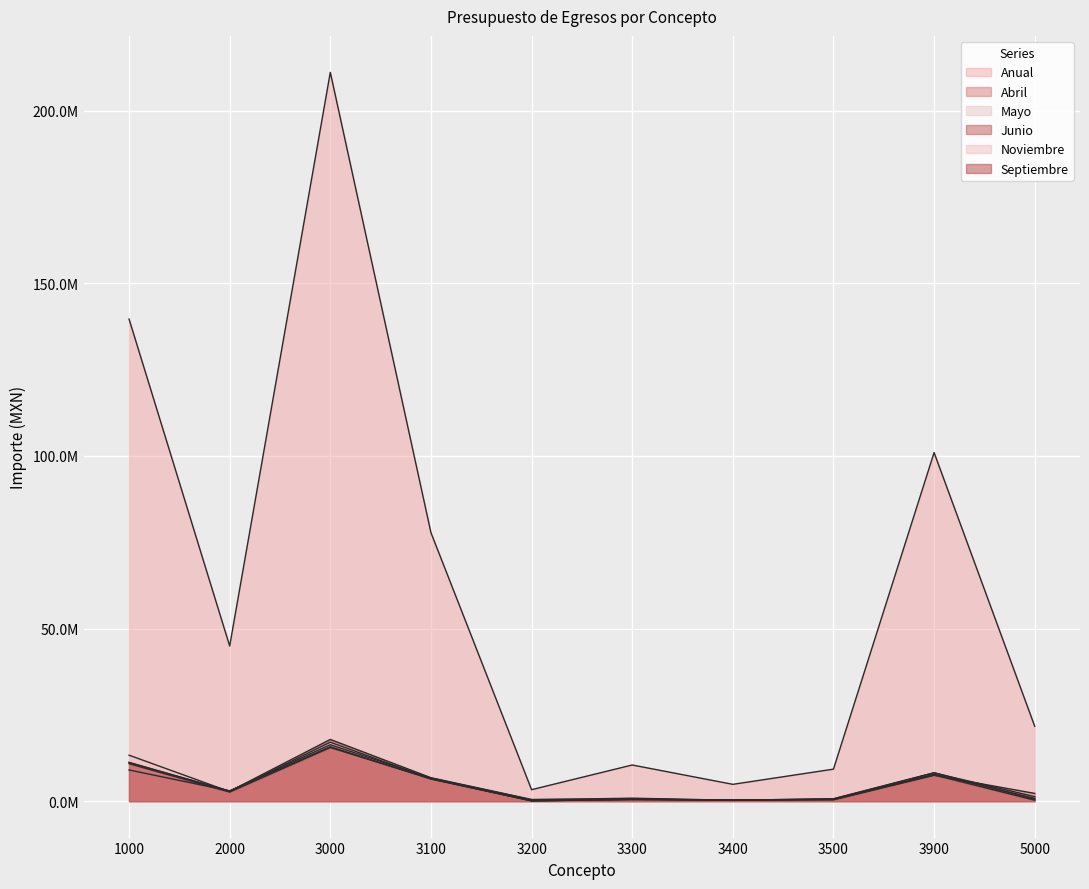

What is the value of the Anual point at the 10th from the left?

21683236.0